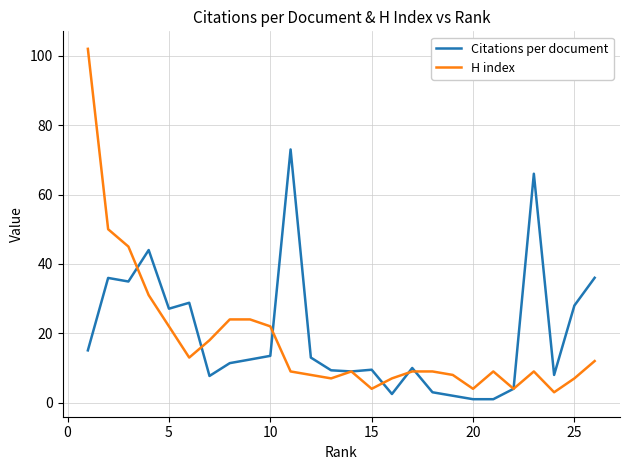

Rank the series by their maximum value, from lowest to highest.

Citations per document, H index